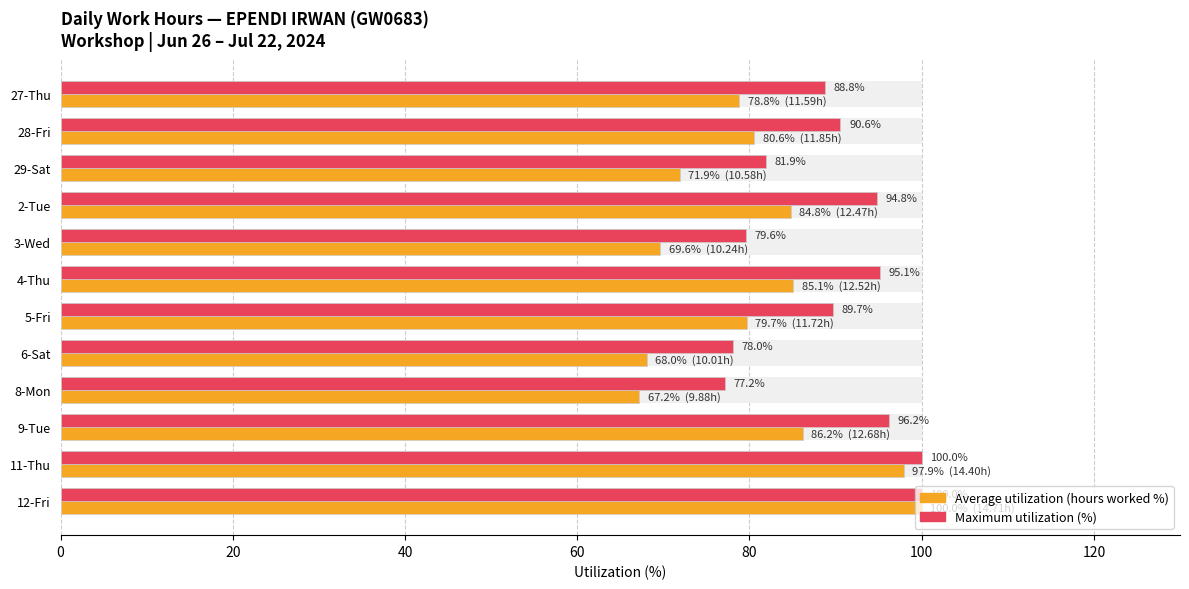

What is the difference between the second highest and minimum values in the Average utilization (hours worked %) series?

30.7